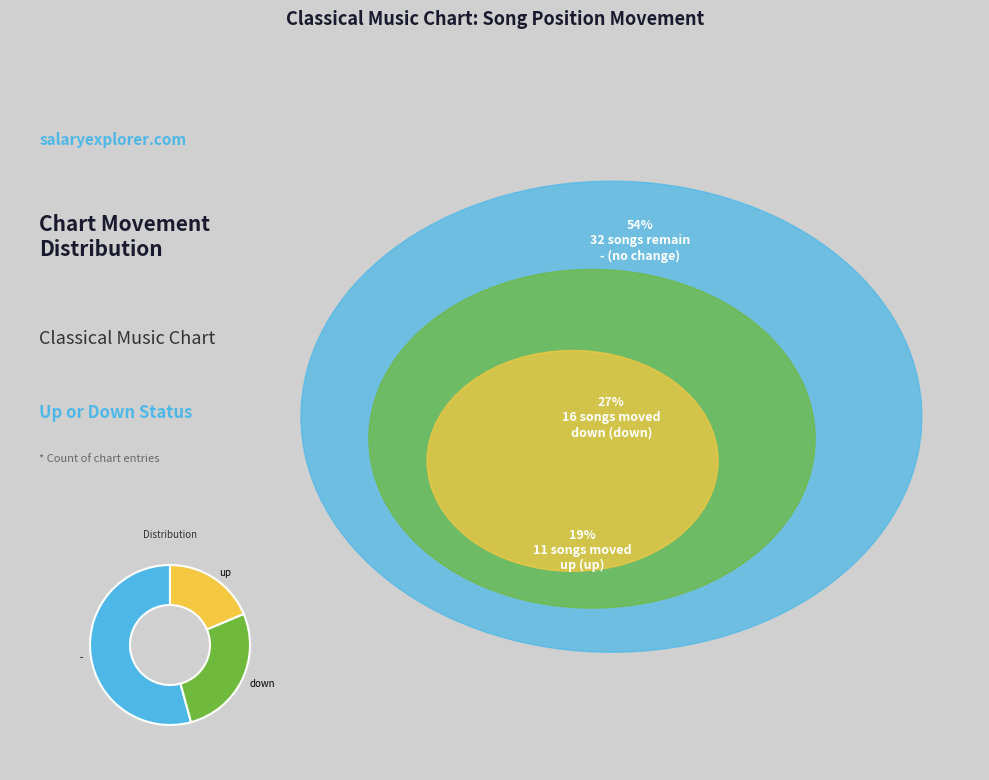

What is the majority slice?

-